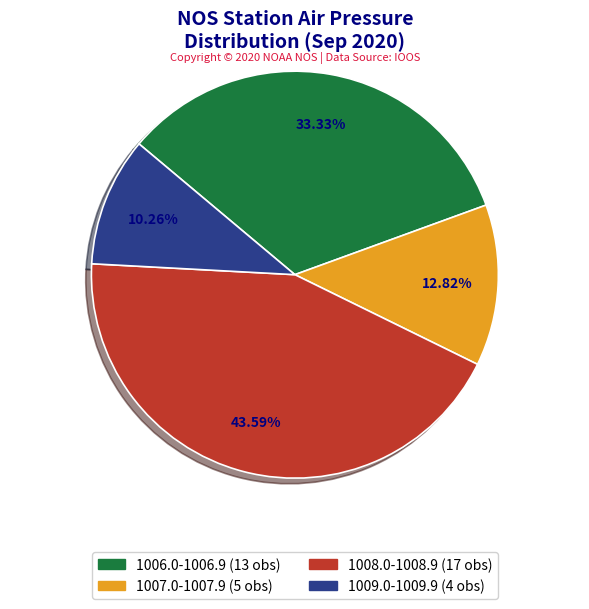

Count the number of slices in the pie.

4